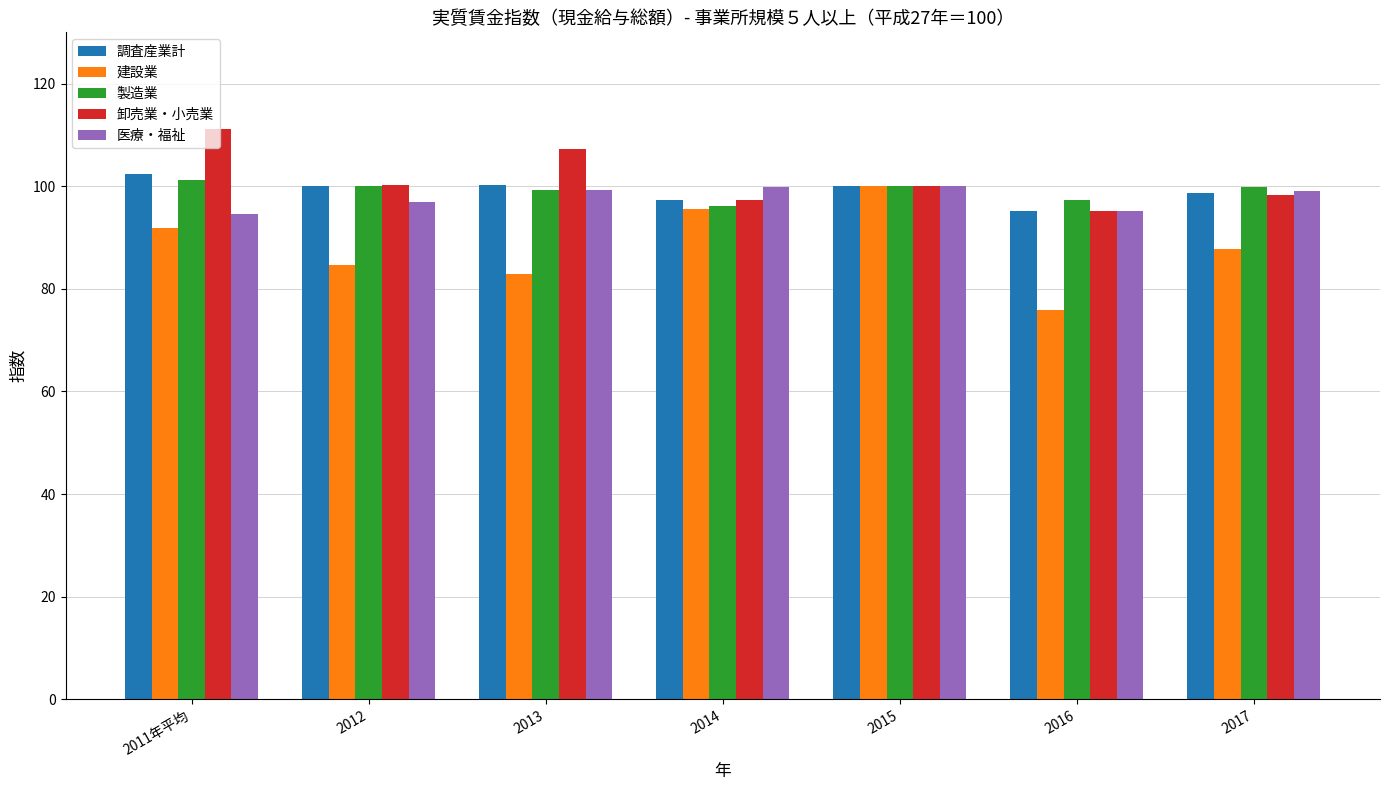

How many series are shown in this chart?

5